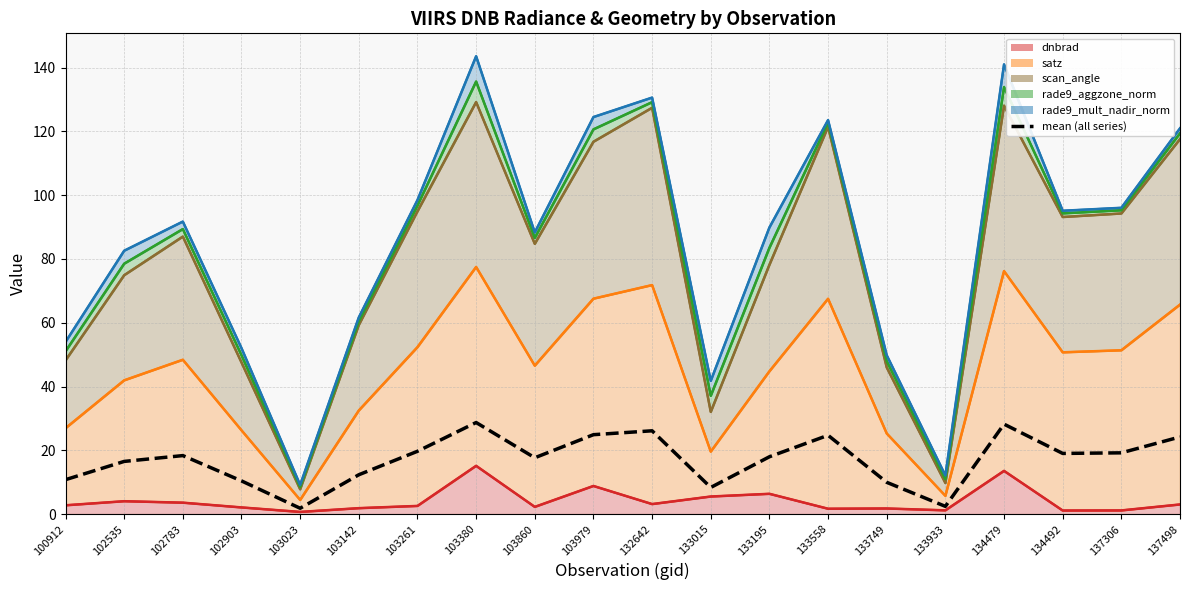

What is the difference between the maximum and minimum values?

26.9